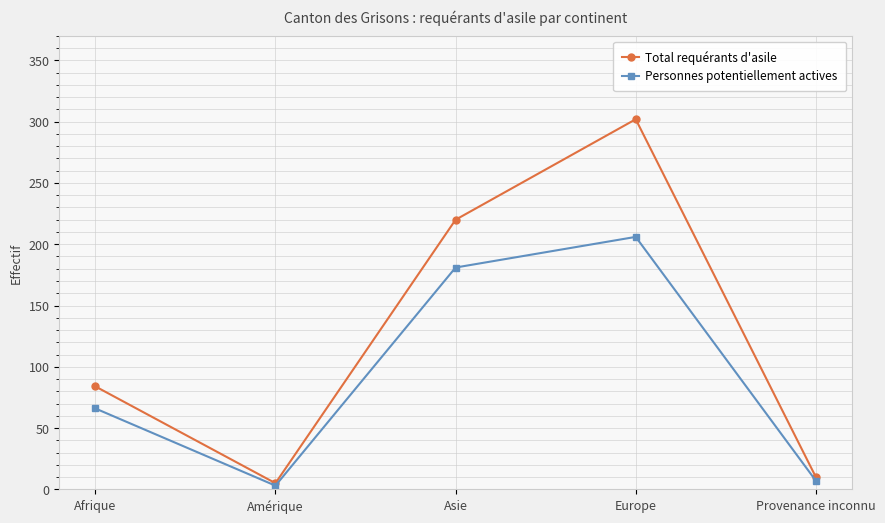

What position from the right is Afrique?

5